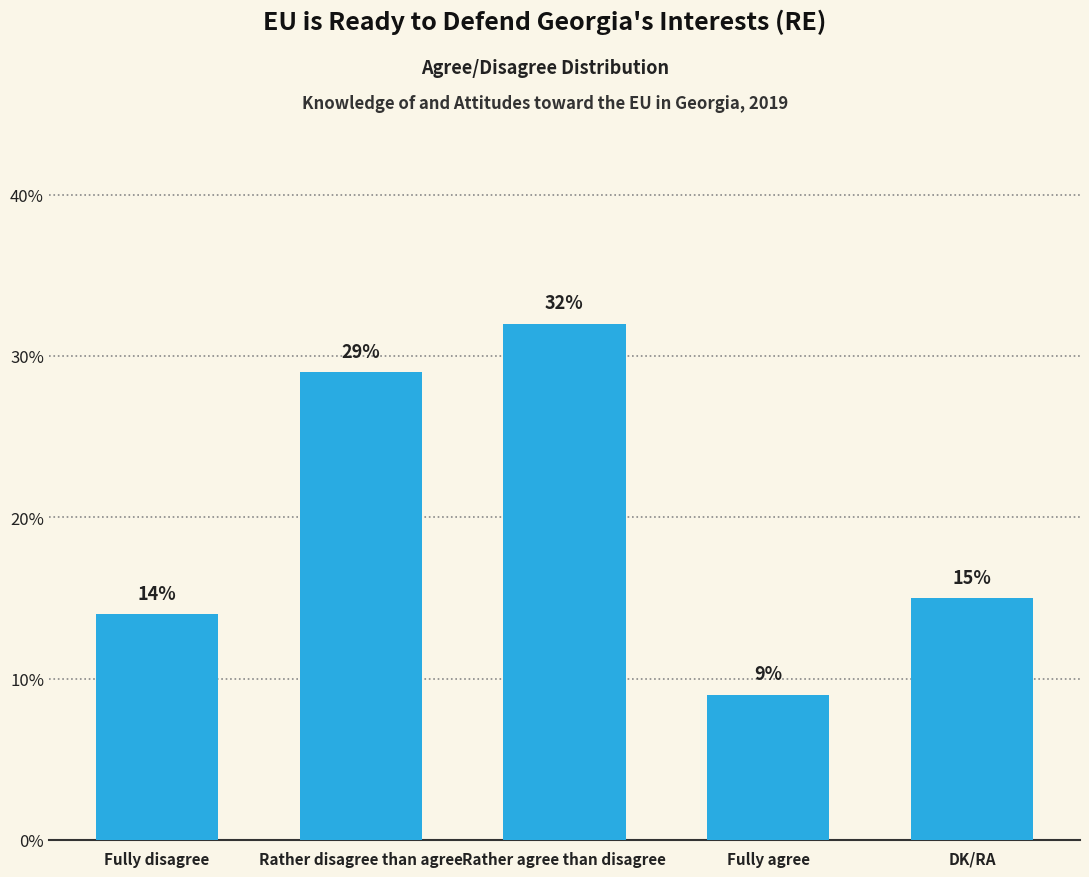

Which category has the highest value across all series?

Rather agree than disagree